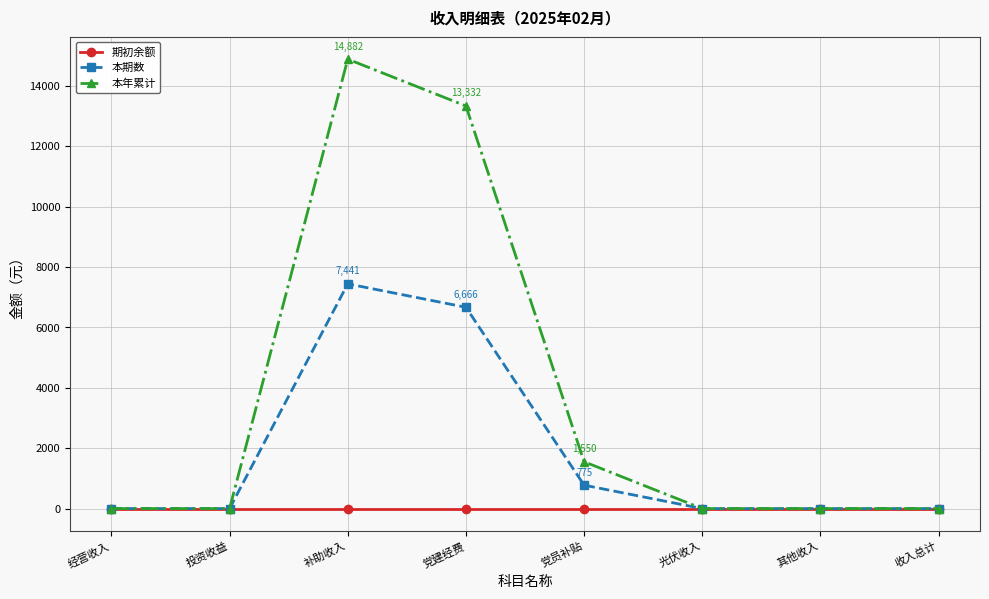

Reading right to left, what are all the values shown in this chart?

期初余额: 0	0	0	0	0	0	0	0
本期数: 0	0	0	775	6666	7441	0	0
本年累计: 0	0	0	1550	13332	14882	0	0